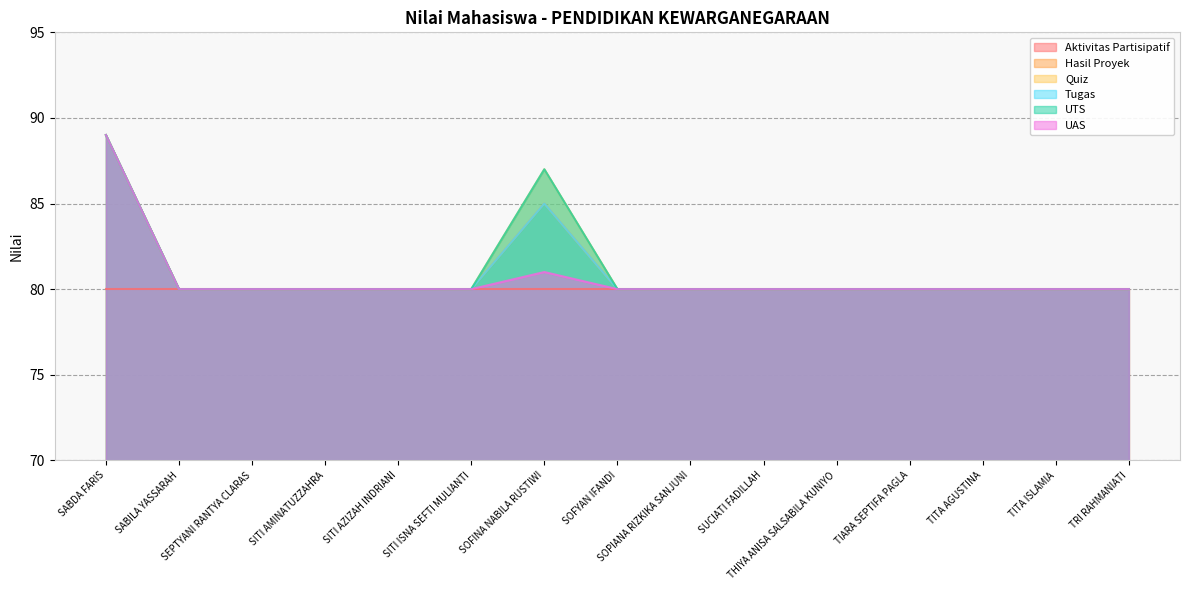

True or false: UAS and Tugas intersect in this chart.

False